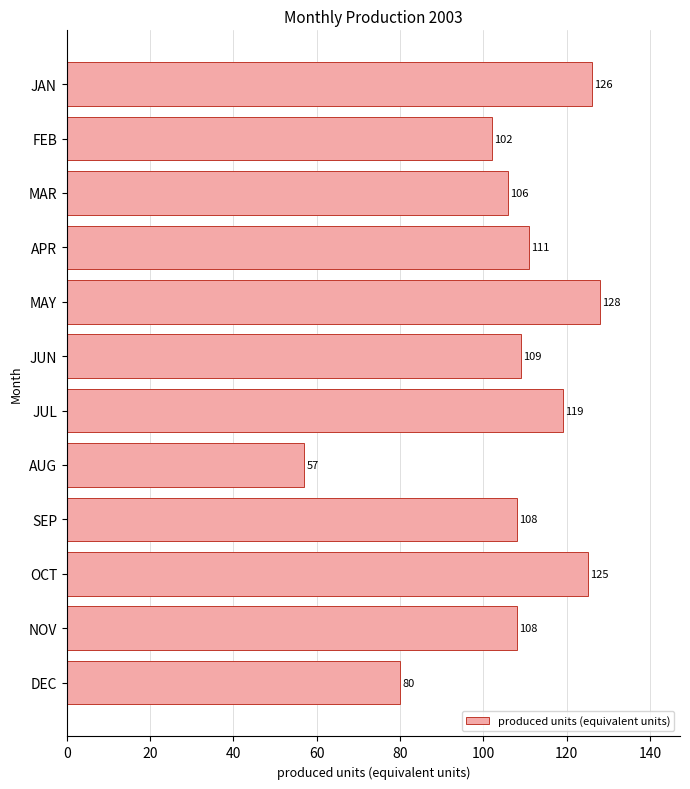

What is the difference between the maximum and second lowest values?

48